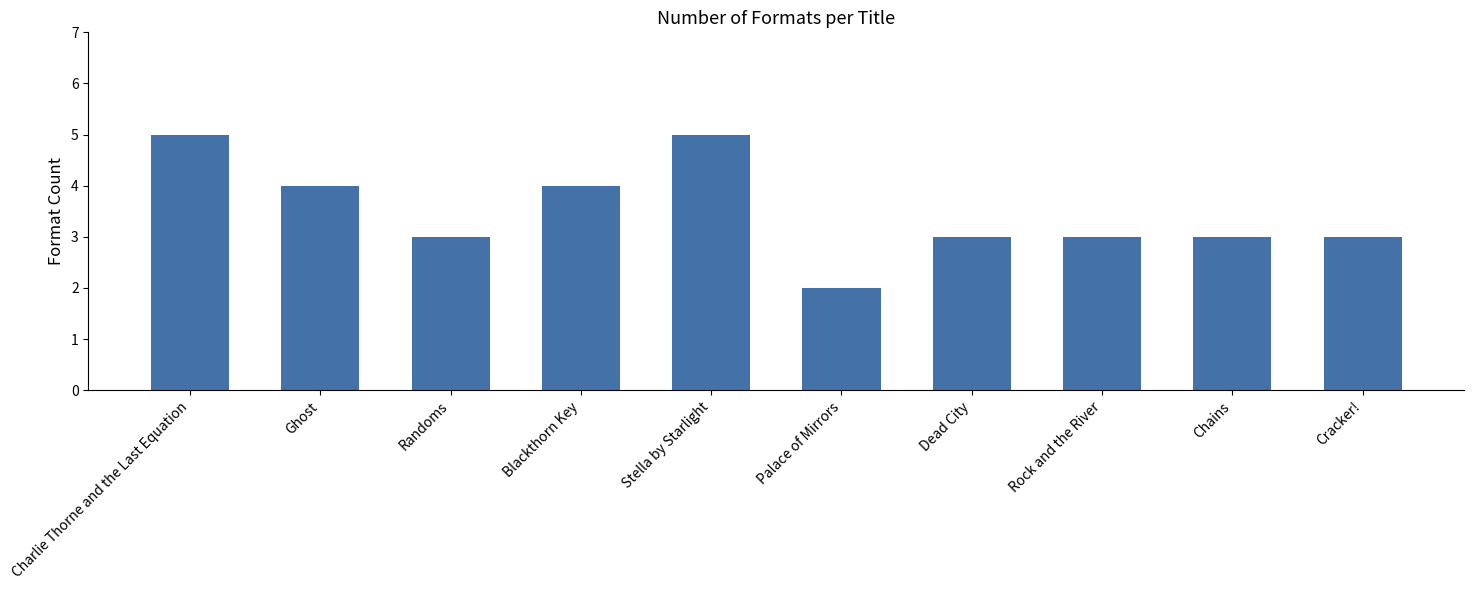

What is the label of the 5th bar from the left?

Stella by Starlight